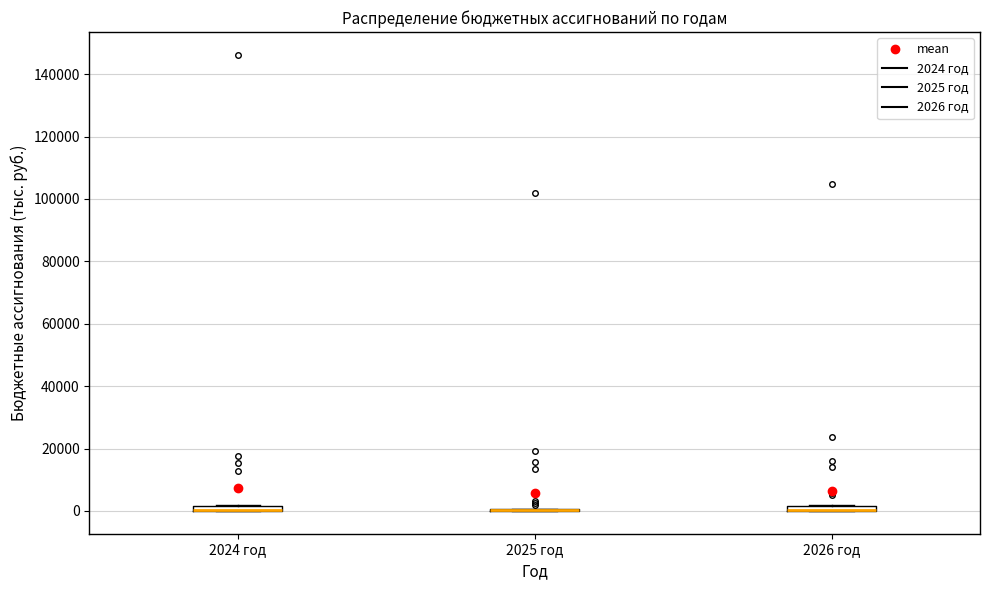

Where is the lower edge of the box for 2024 год on the y-axis? The values are not printed on the chart, so give them approximately, as read against the axis.

0